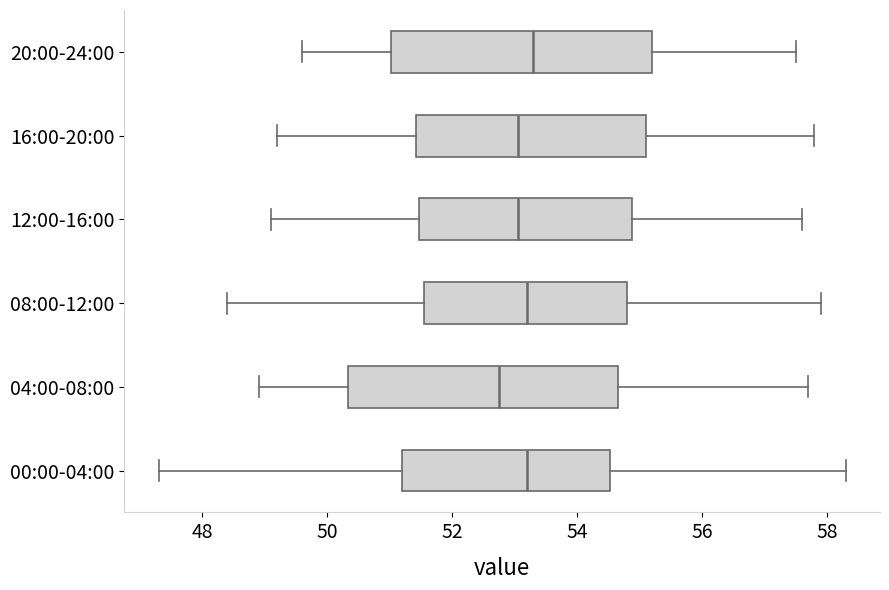

Where does the right whisker of the box for 08:00-12:00 end on the x-axis? The values are not printed on the chart, so give them approximately, as read against the axis.

58.0